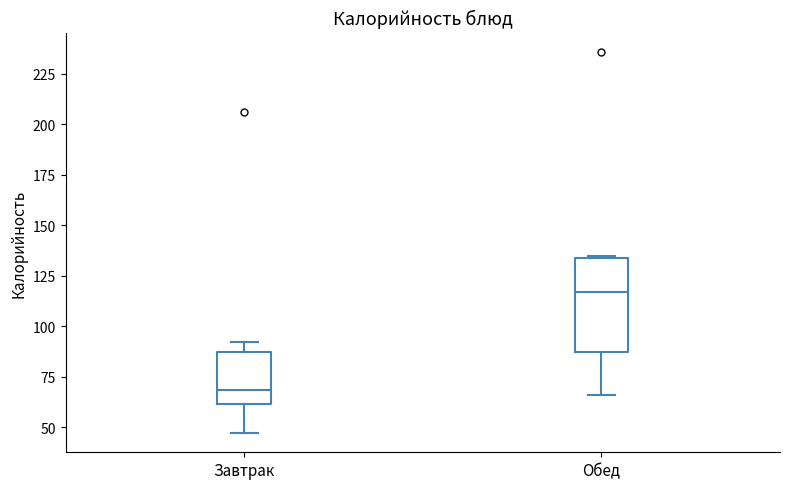

Reading left to right, read every box against the y-axis: the position of its median line, the range the box covers, and the ends of its whiskers. The values are not printed on the chart, so give them approximately, as read against the axis.

Завтрак: median 70, box 60 to 85, whiskers 45 to 90
Обед: median 115, box 85 to 135, whiskers 65 to 135